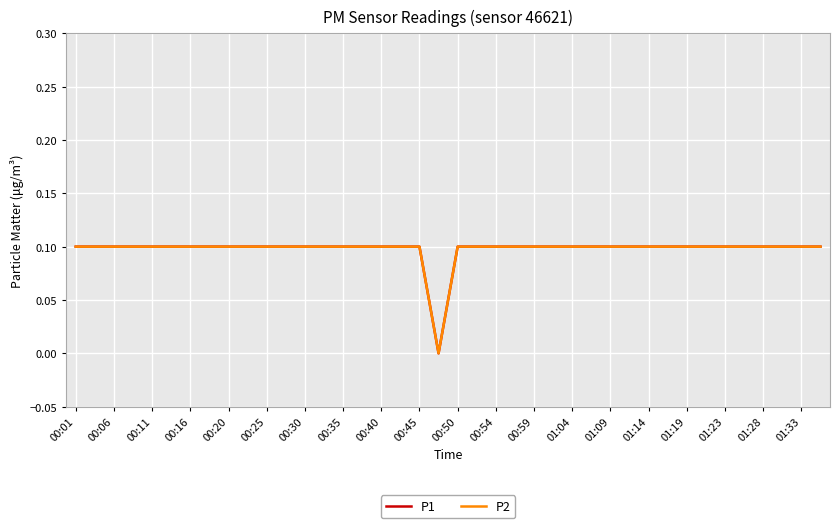

What is the sum of all P1 values?

3.9